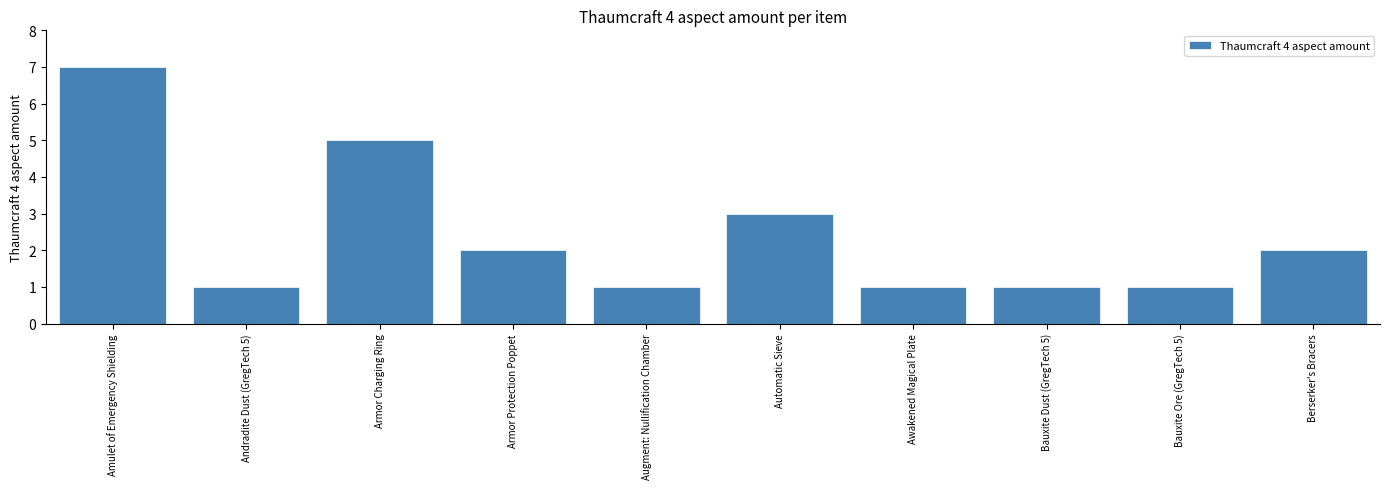

What is the change in value from Bauxite Dust (GregTech 5) to Berserker's Bracers?

+1